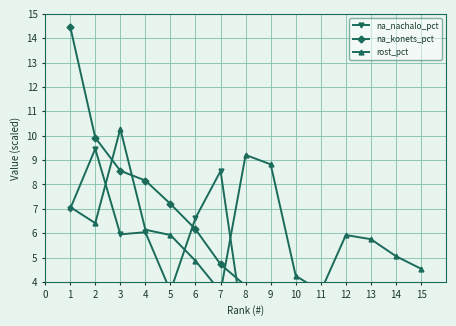

Which has a higher value, 8 or 14?

14